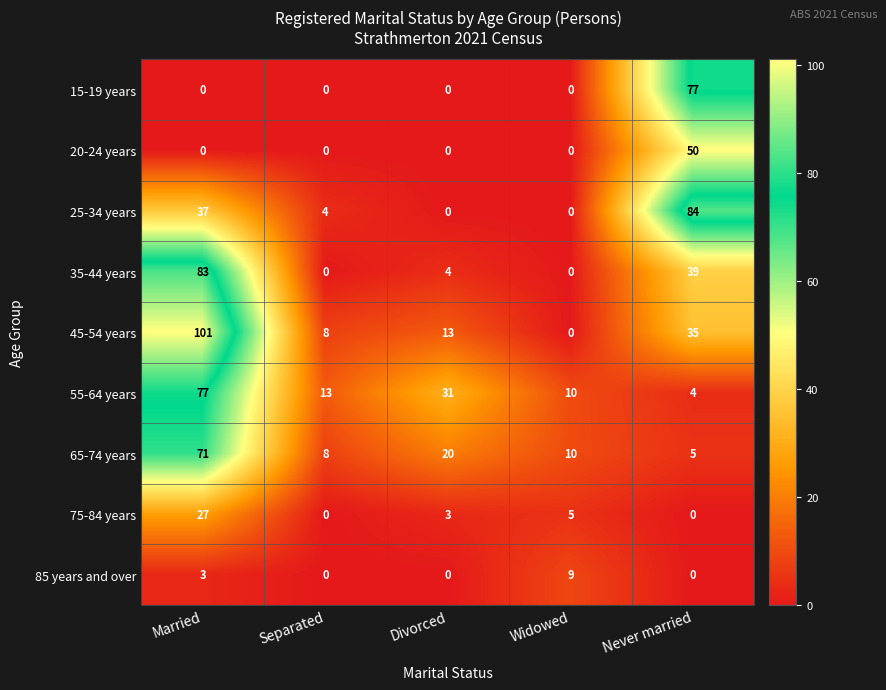

Rank the categories by 65-74 years value from highest to lowest.

Married, Divorced, Widowed, Separated, Never married